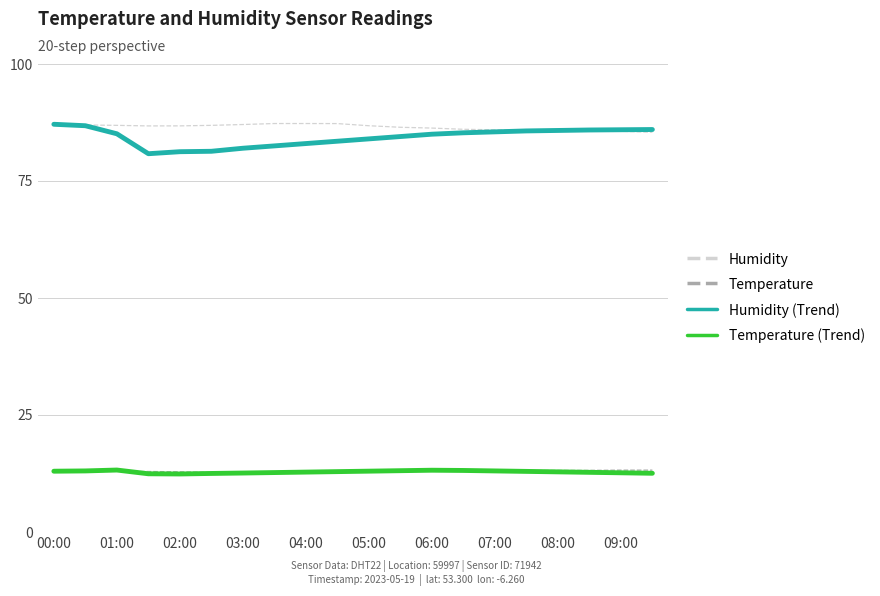

How many series are shown in this chart?

4